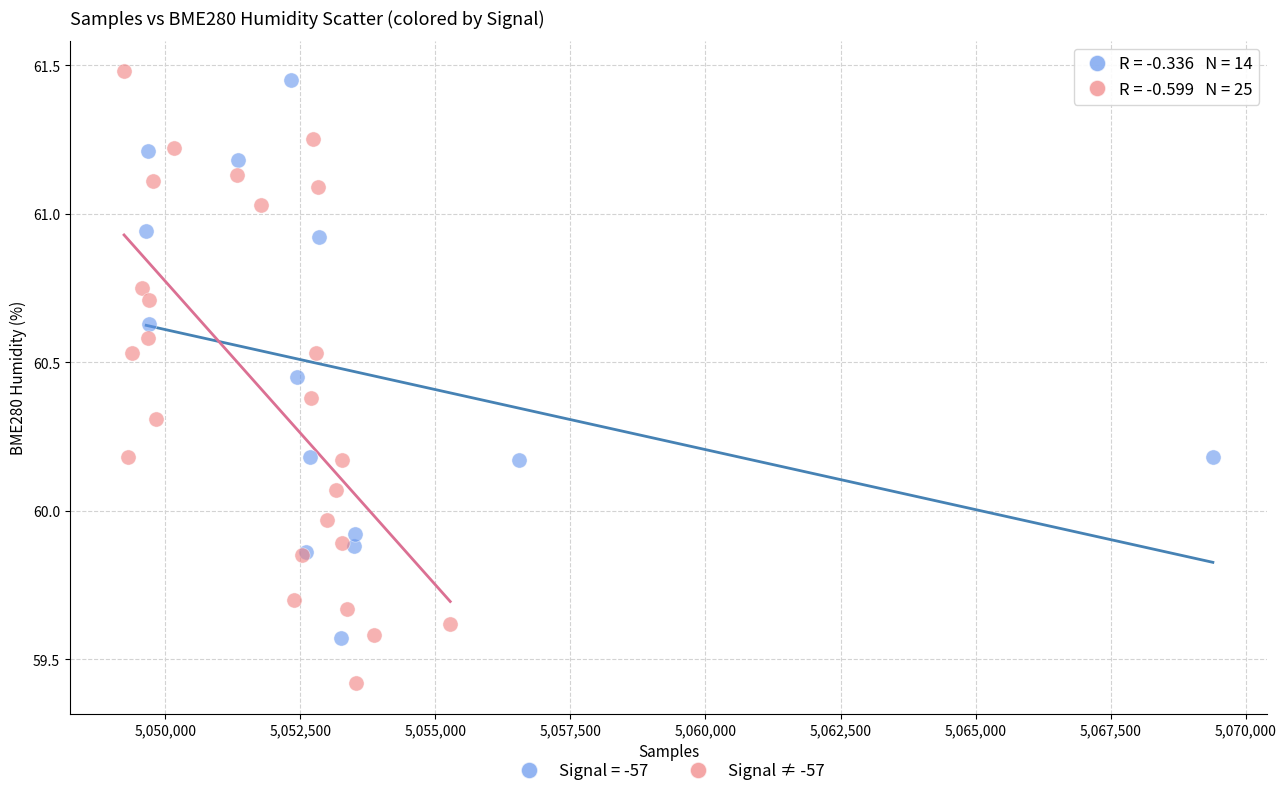

Which series contains the lowest Y value?

Signal ≠ -57